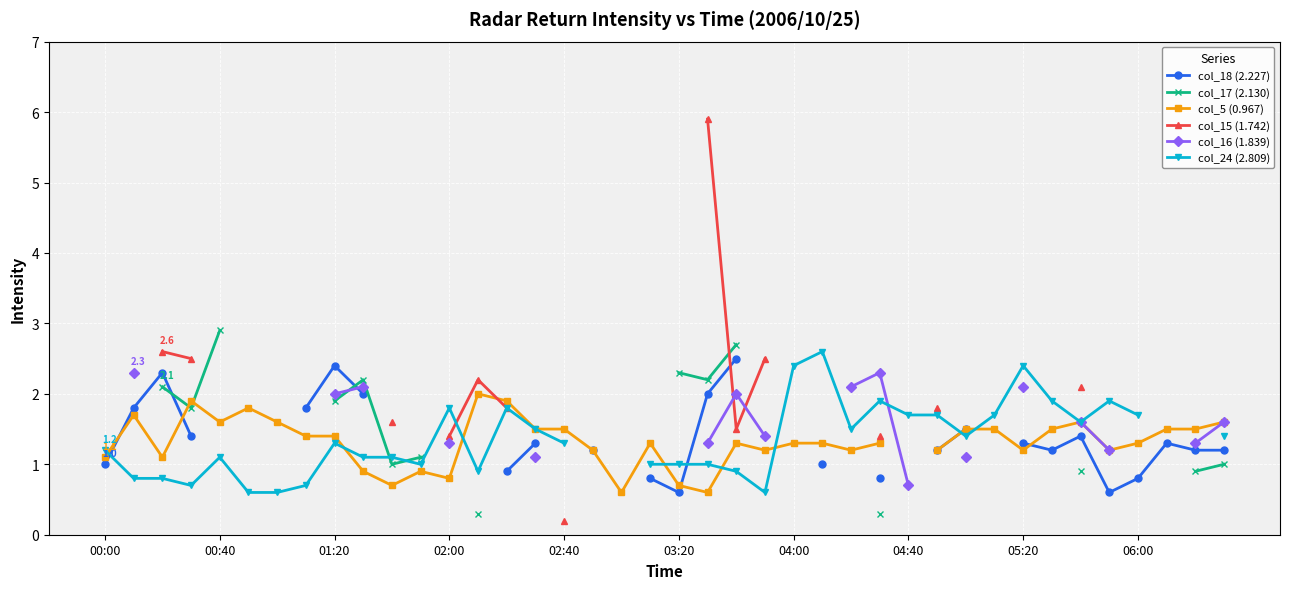

Between 32 and 01:20, which is larger?

01:20